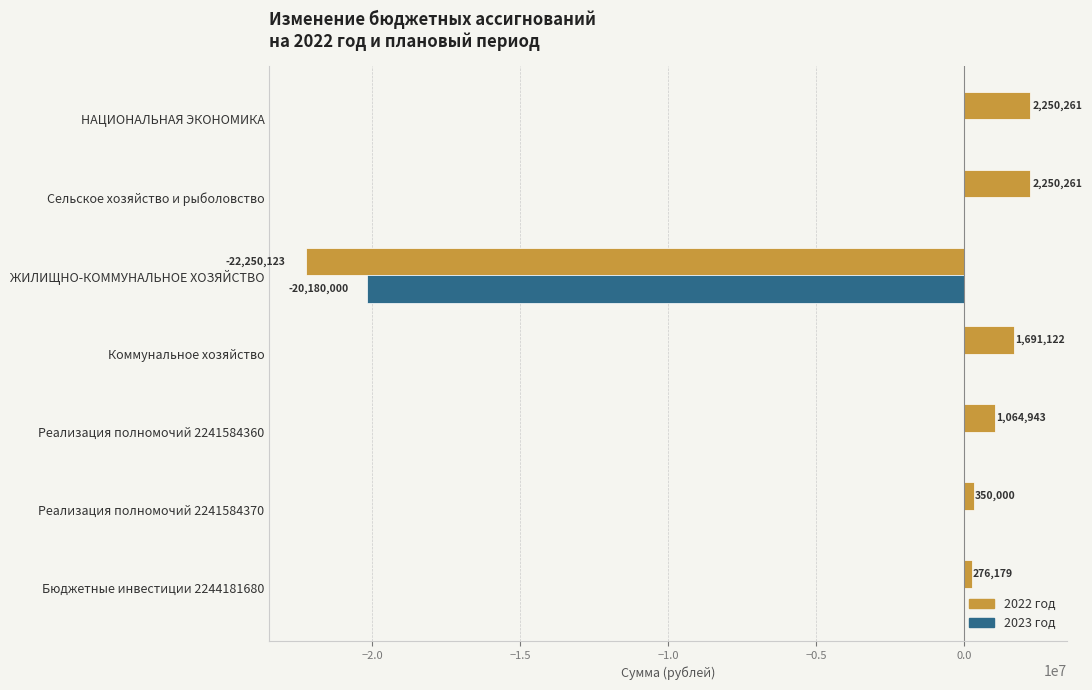

The 2023 год series shows 0.0 at Реализация полномочий 2241584370. True or false?

True